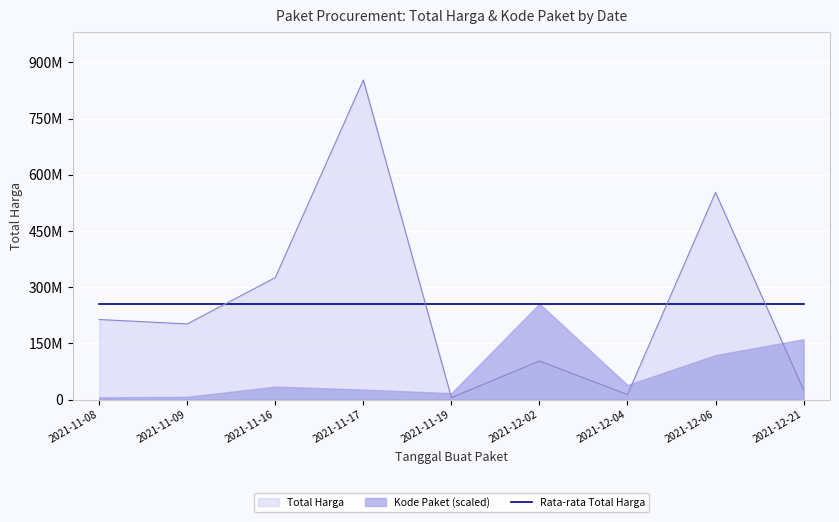

What is the ratio of the value at 2021-11-08 to the value at 2021-11-16?

0.7